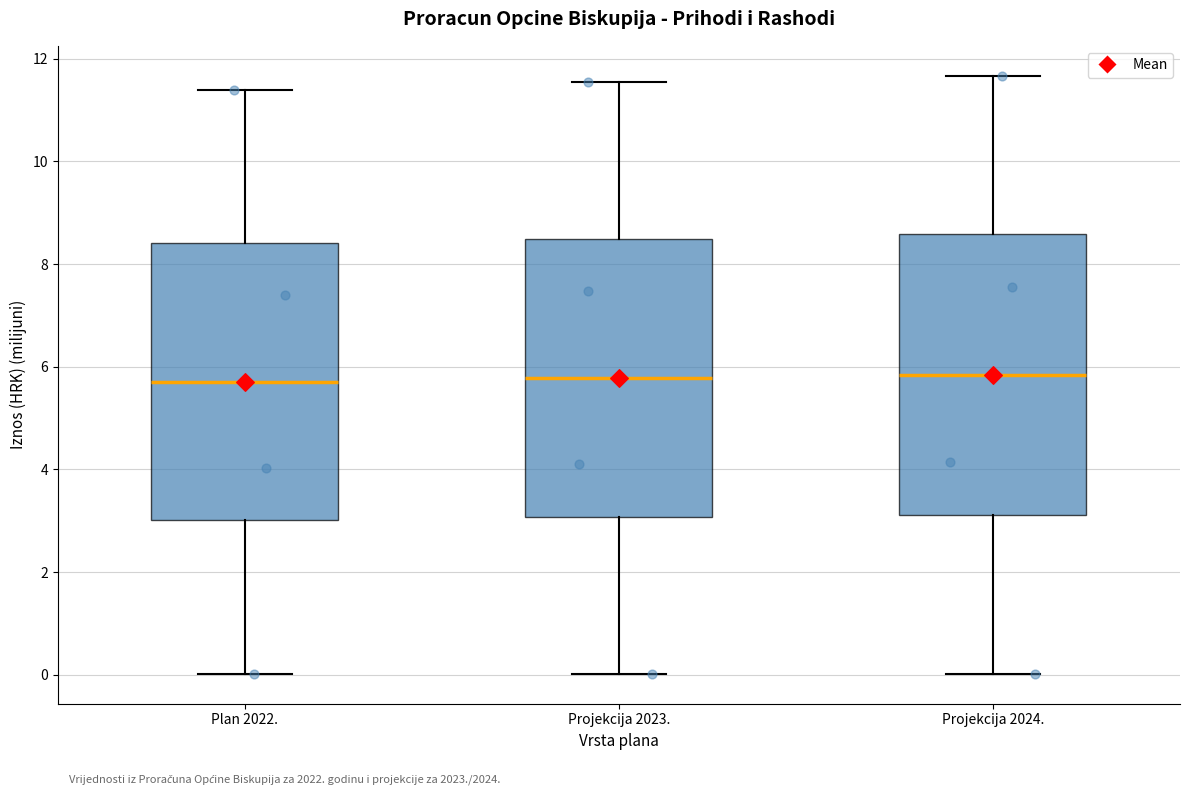

Where does the median line of the box for Projekcija 2023. sit on the y-axis? The values are not printed on the chart, so give them approximately, as read against the axis.

5.8